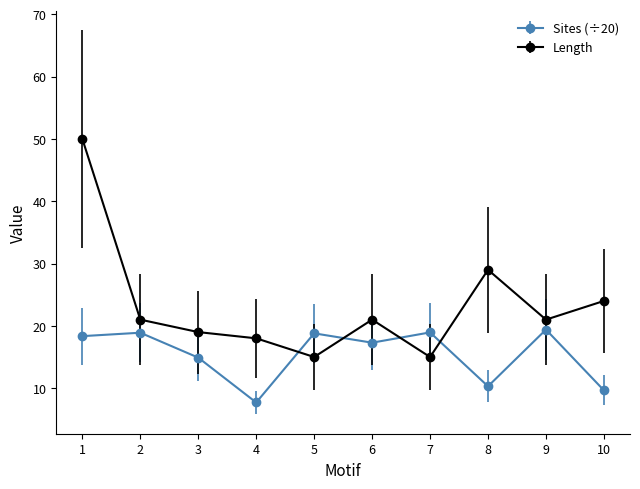

Which series has the largest total across all categories?

Length